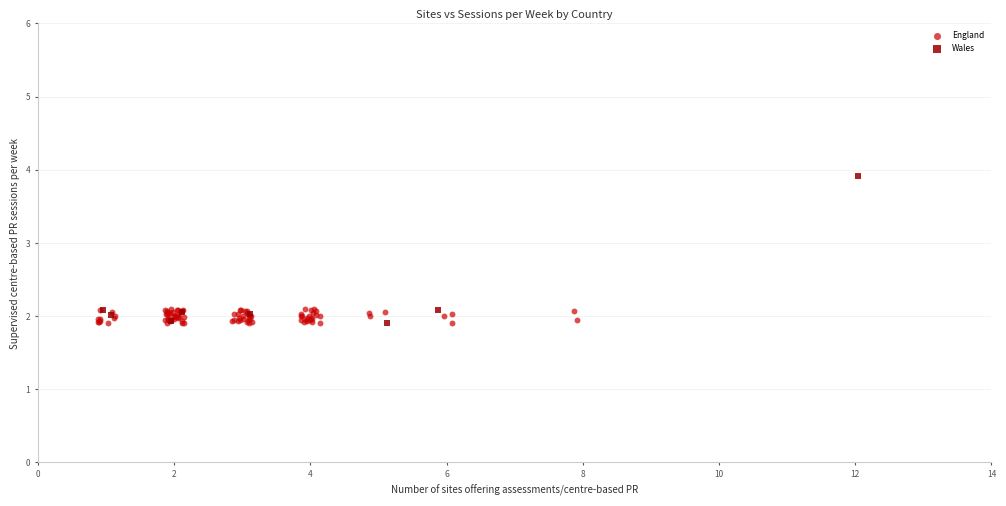

Which series has the widest spread of Y values?

Wales